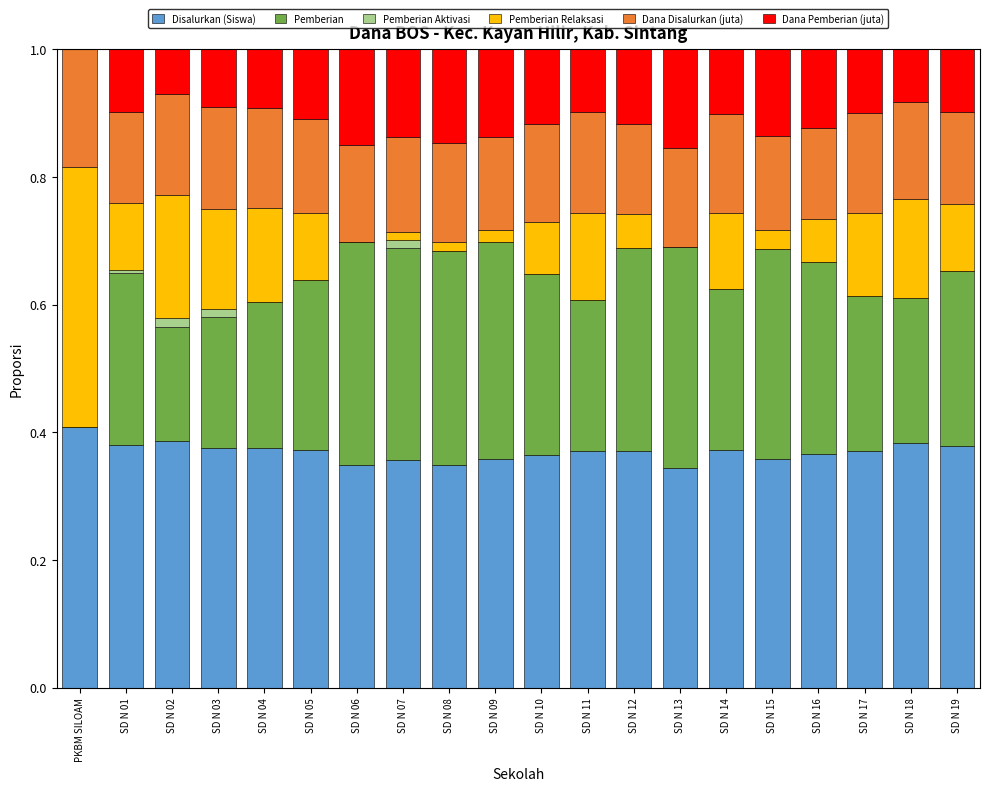

What is the total value across all series at SD N 06?

1.0